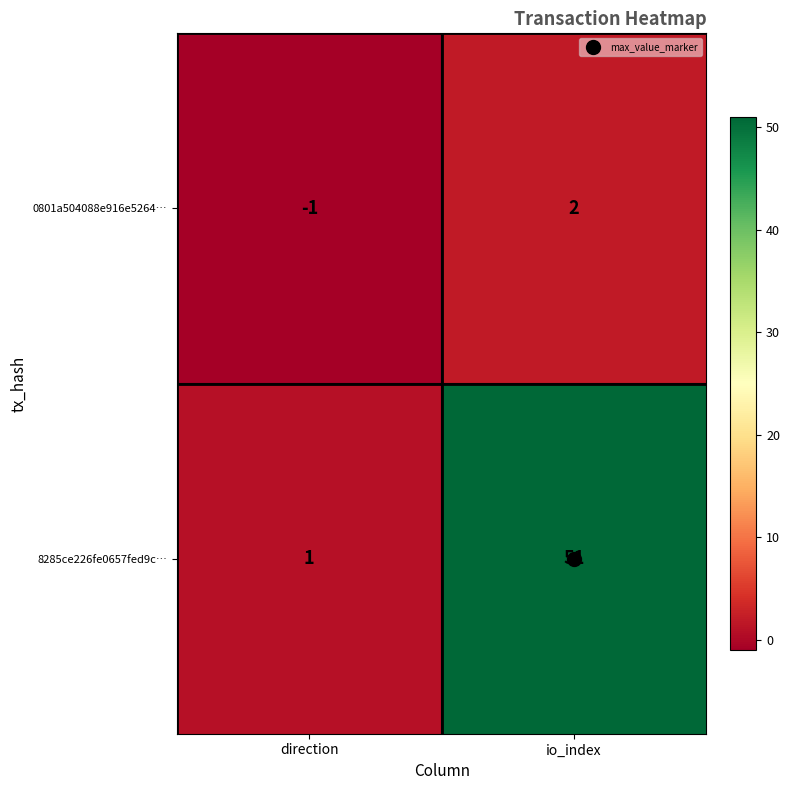

What is the greatest value displayed?

51